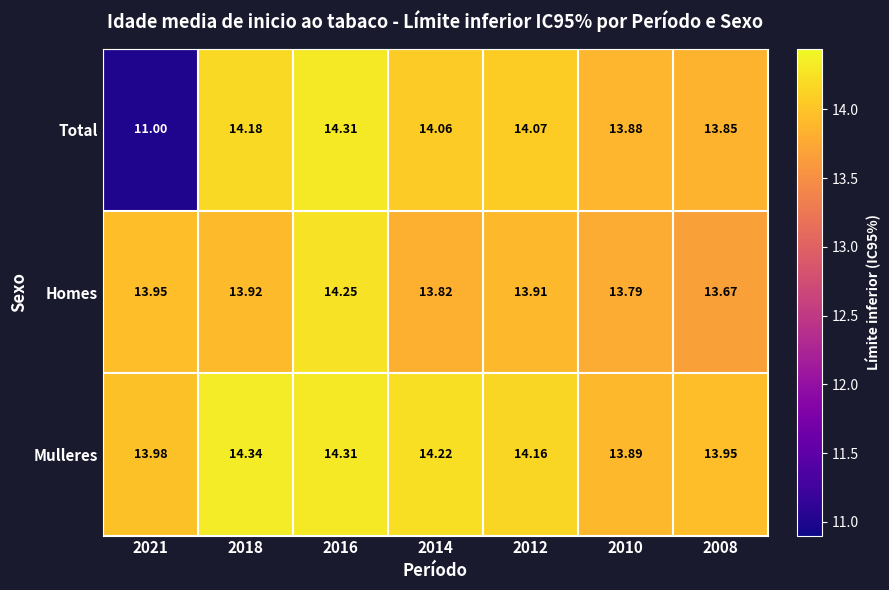

Which series changed the most between 2012 and 2008?

Homes